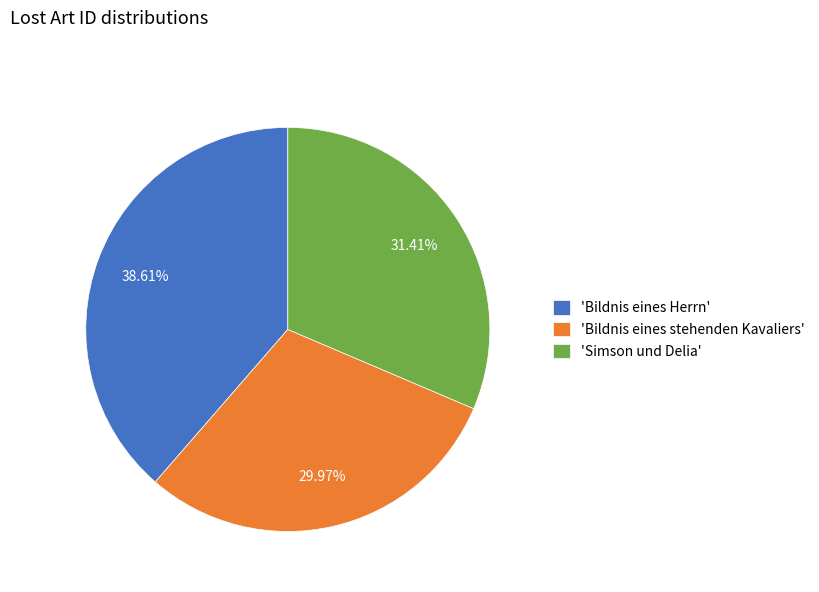

To the nearest percent, what is the difference between the largest and smallest slice percentages?

9%